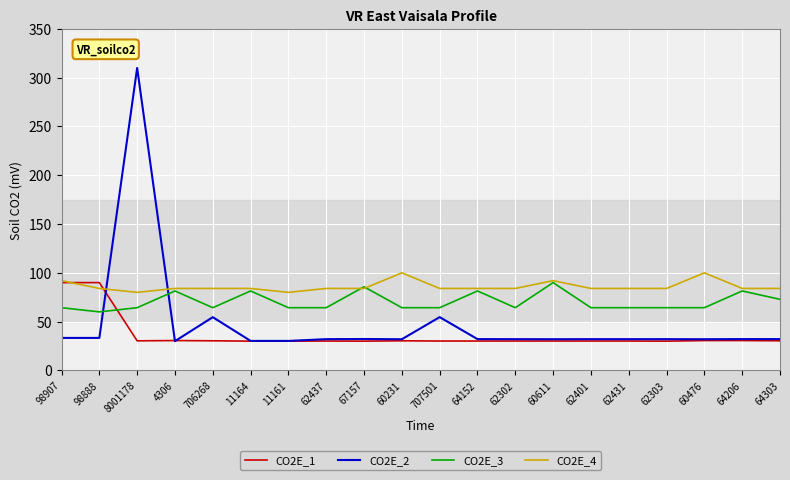

What is the spread (max minus min) of values at 4306?

54.0